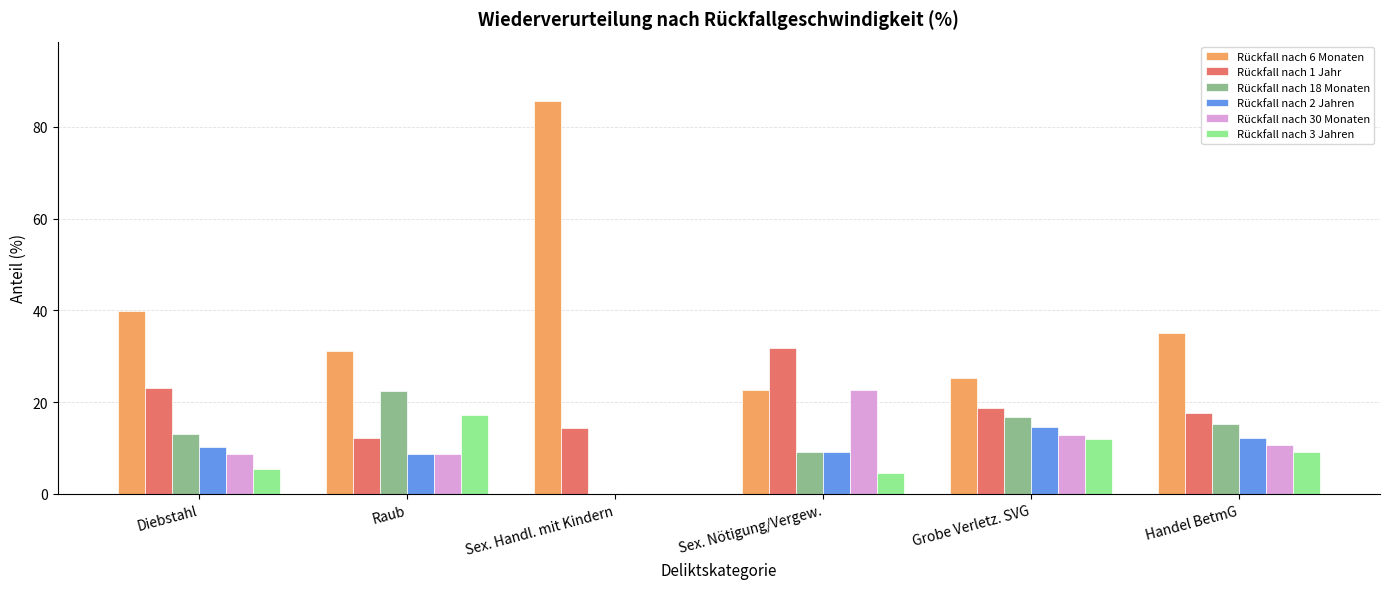

What is the average value of the Rückfall nach 1 Jahr series?

19.6